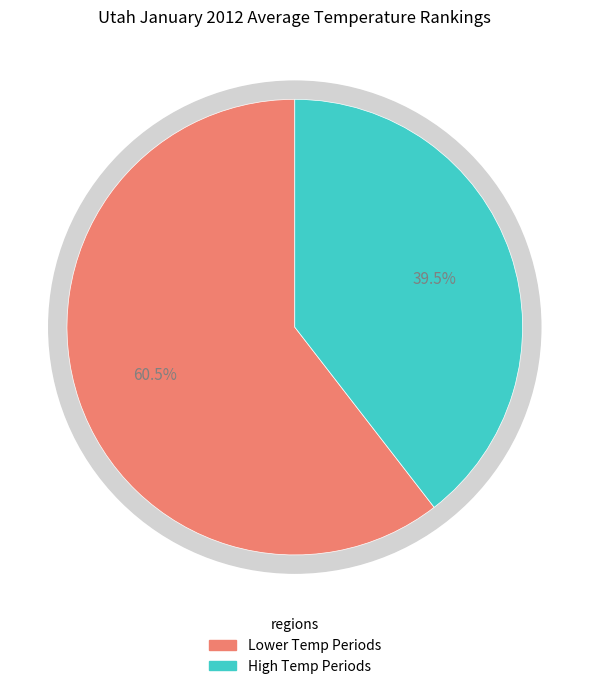

Does Period 10 account for over 50% of the chart?

No